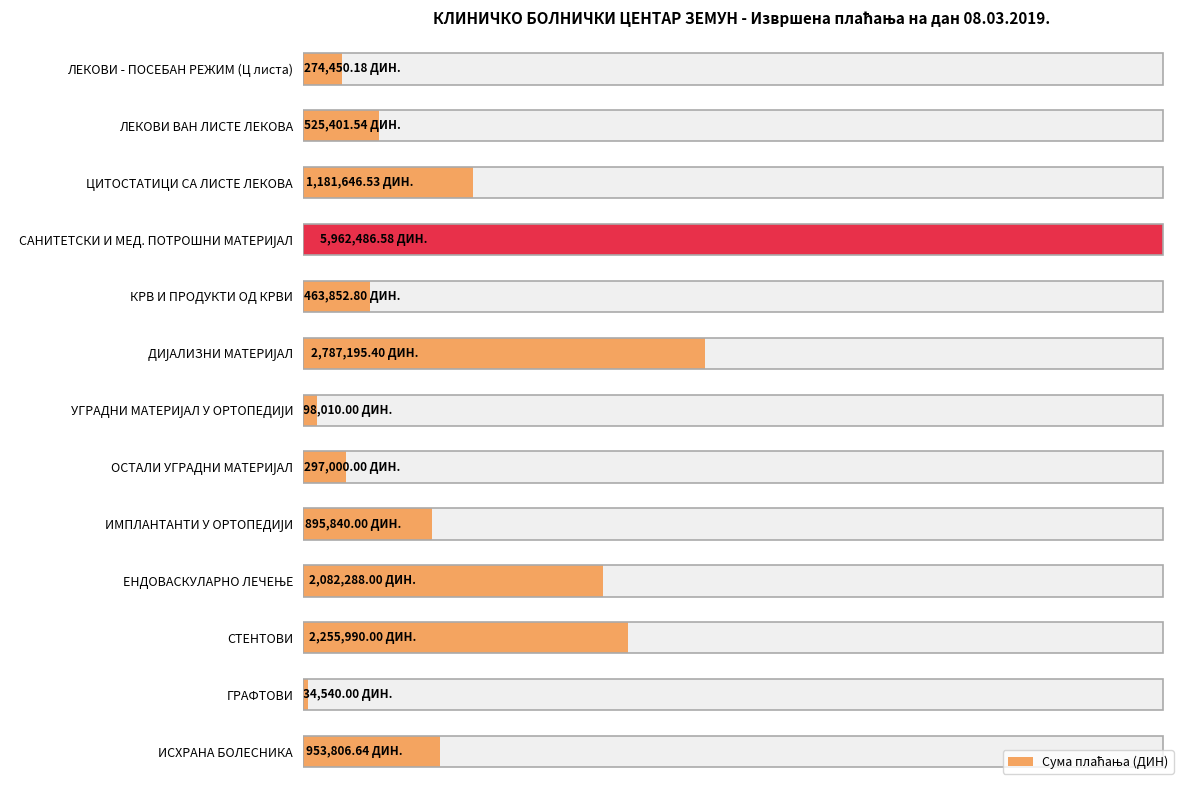

What is the approximate value at ЛЕКОВИ - ПОСЕБАН РЕЖИМ (Ц листа)?

274450.2